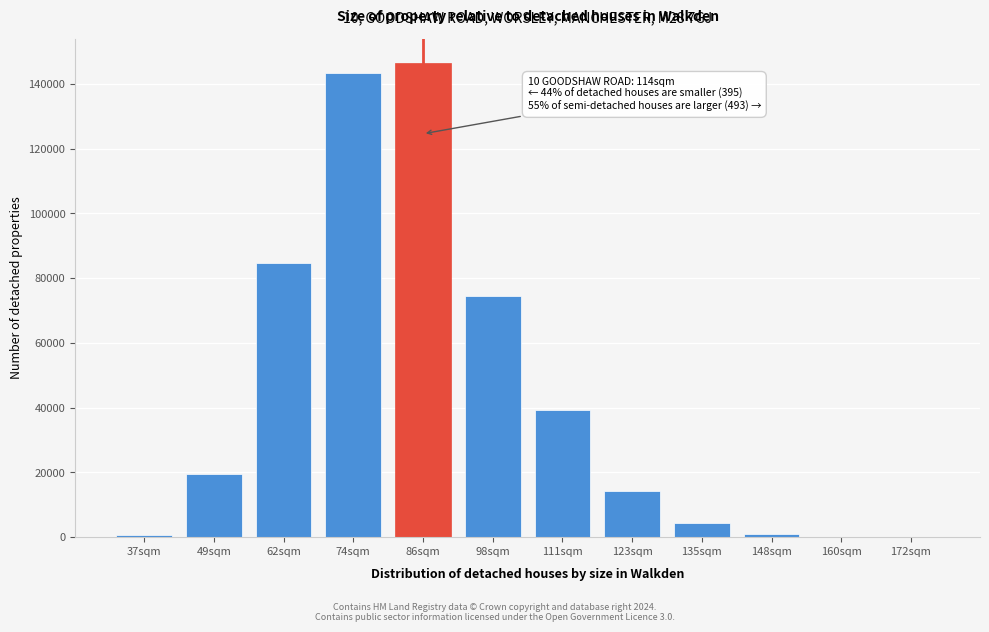

Which category has the highest value across all series?

86sqm